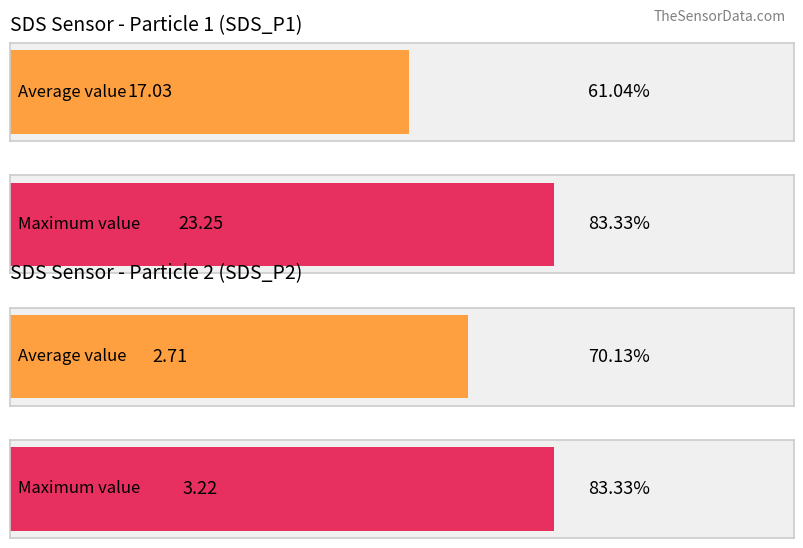

What is the greatest value displayed?

23.2